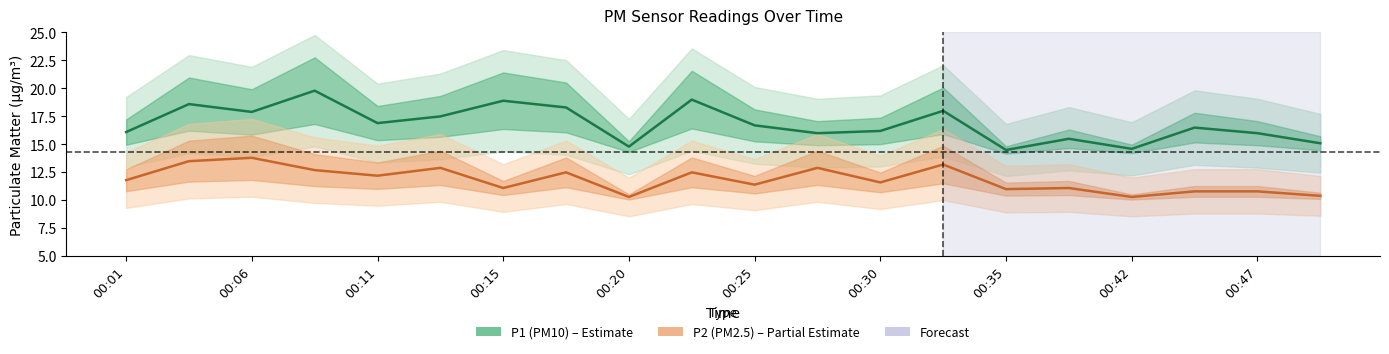

What is the average value of the P1 (PM10) series?

16.8